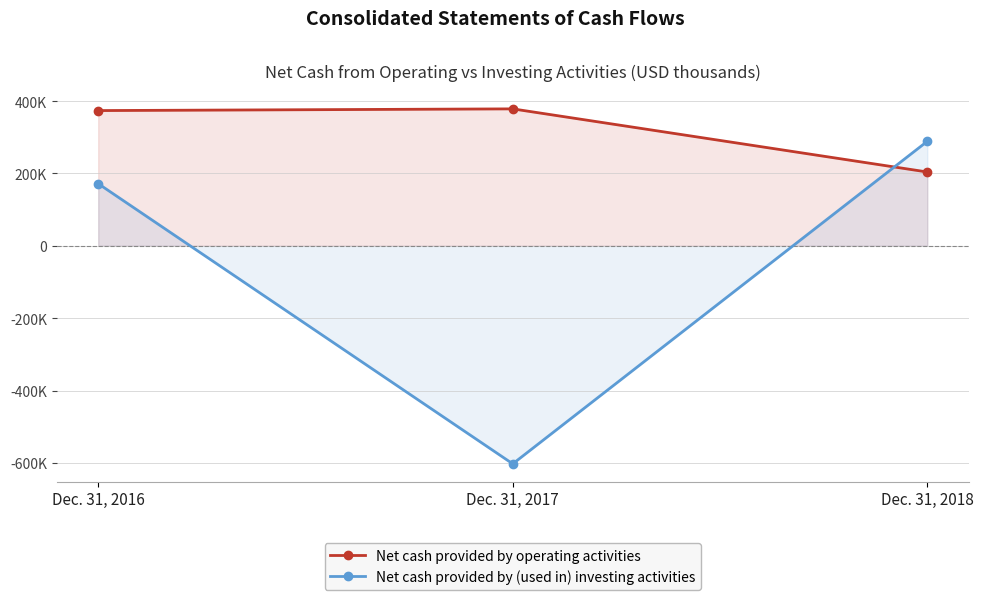

At which label is Net cash provided by operating activities closest to 291160?

Dec. 31, 2016